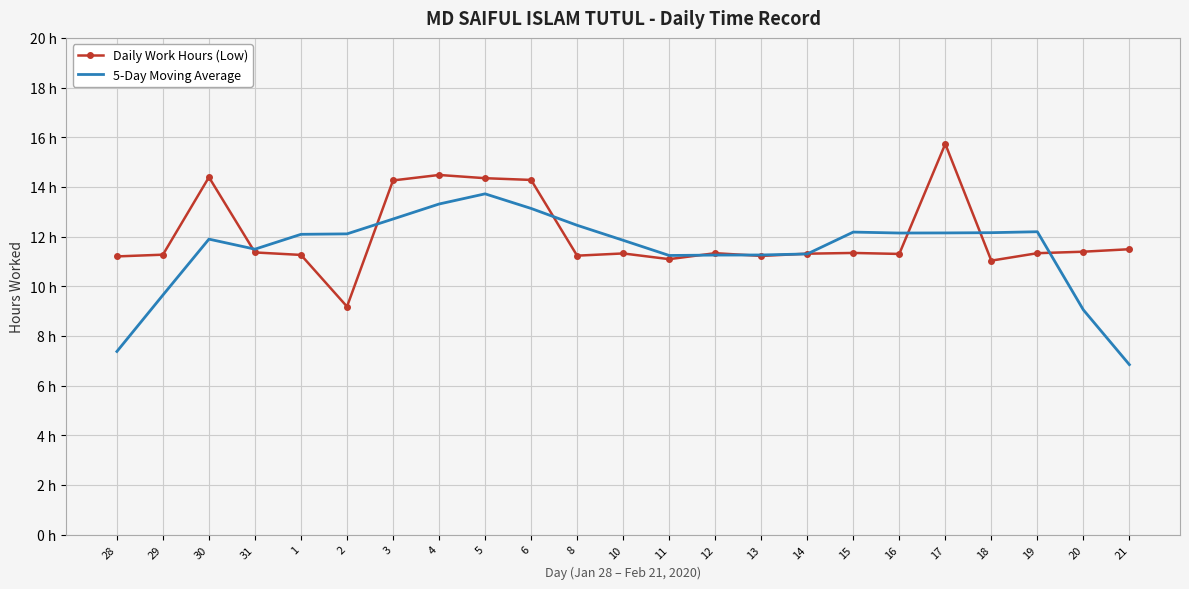

What is the difference between the maximum and minimum values in the Daily Work Hours (Low) series?

6.6